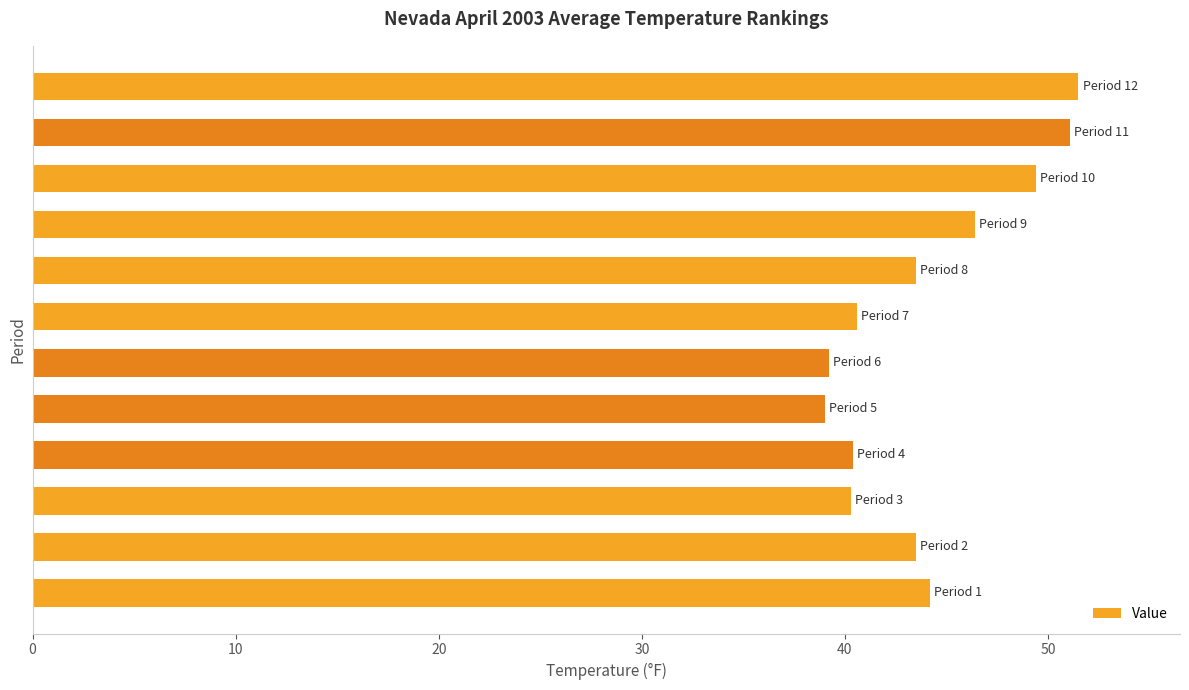

What is the sum of all values?

529.1